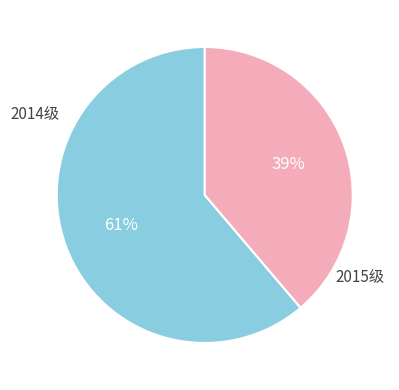

To the nearest percent, what is the average slice percentage?

50%